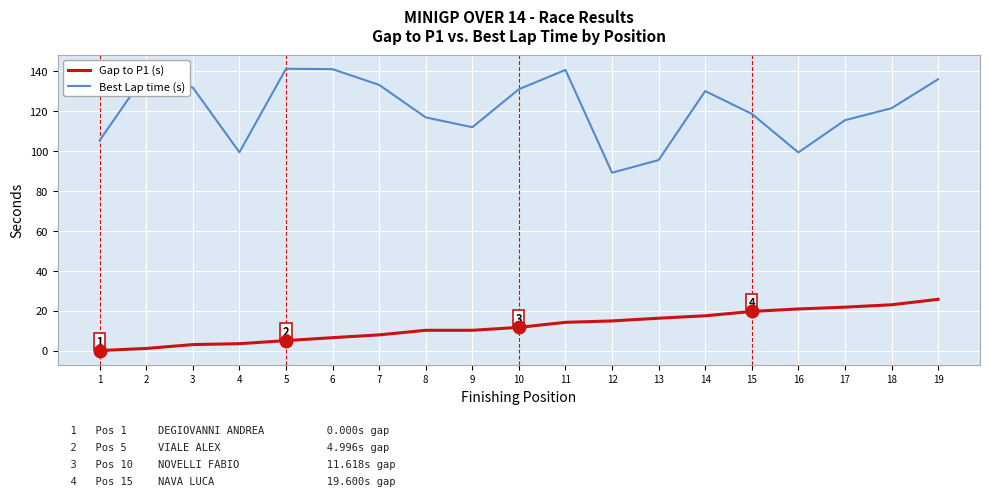

How many lines are shown in the chart?

2